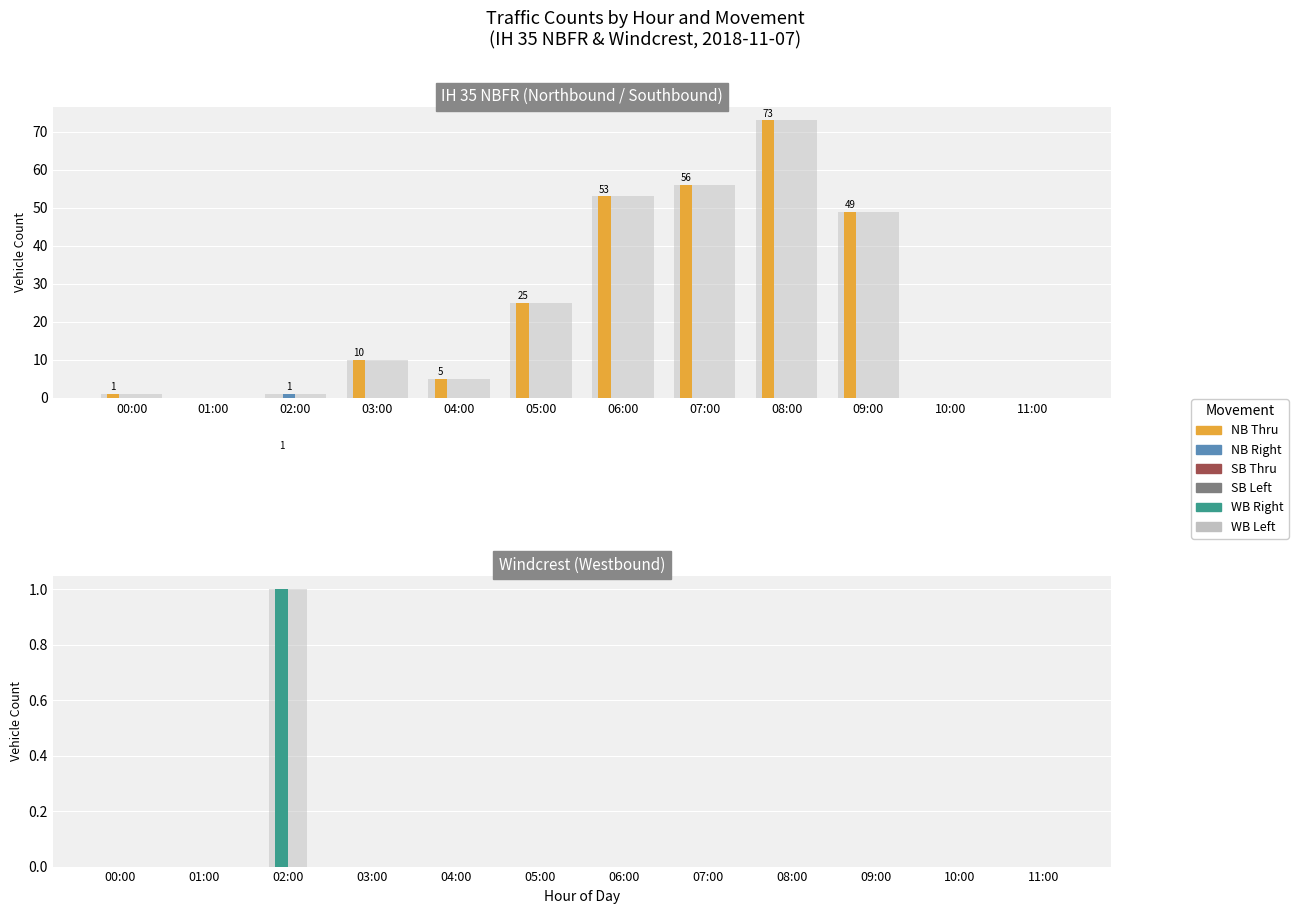

Which category has the highest value in the WB Left series?

00:00